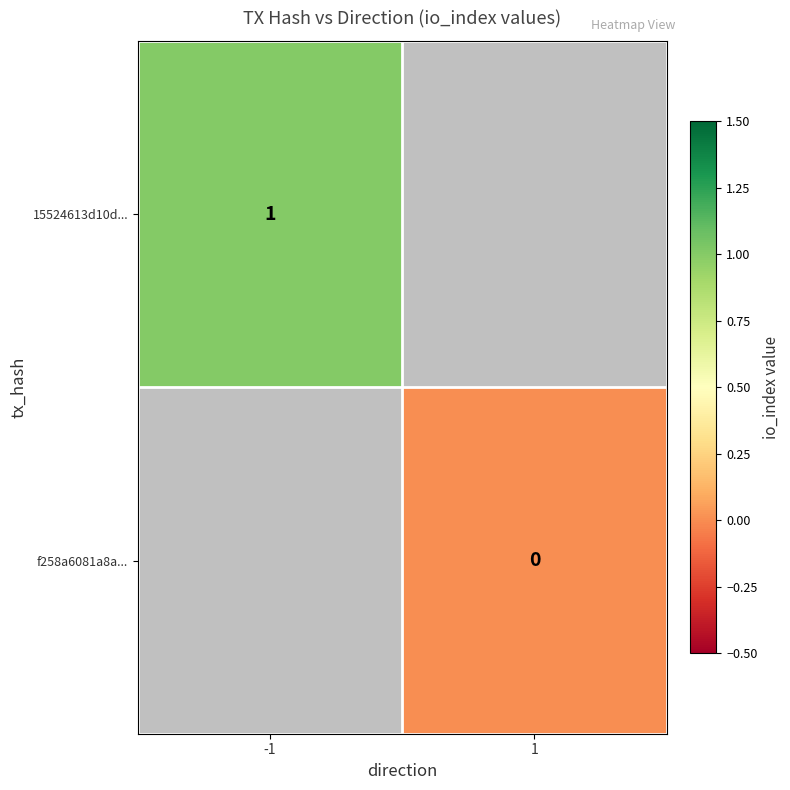

Is it true that 15524613d10d... equals 1 at -1?

True